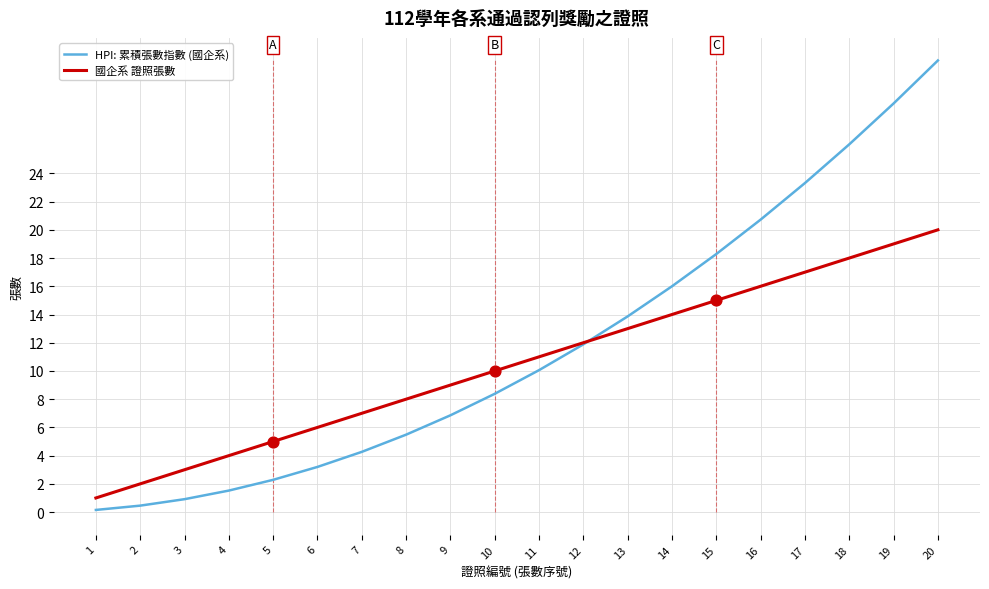

Is the value of 國企系 證照張數 at 1 greater than the value of HPI: 累積張數指數 (國企系) at 1?

Yes